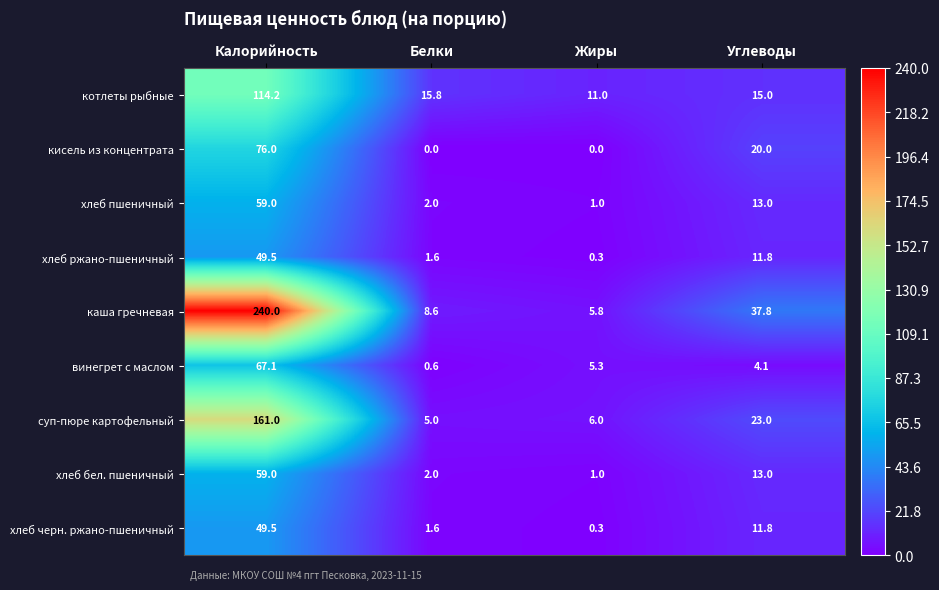

How many data points in котлеты рыбные are less than 15?

1